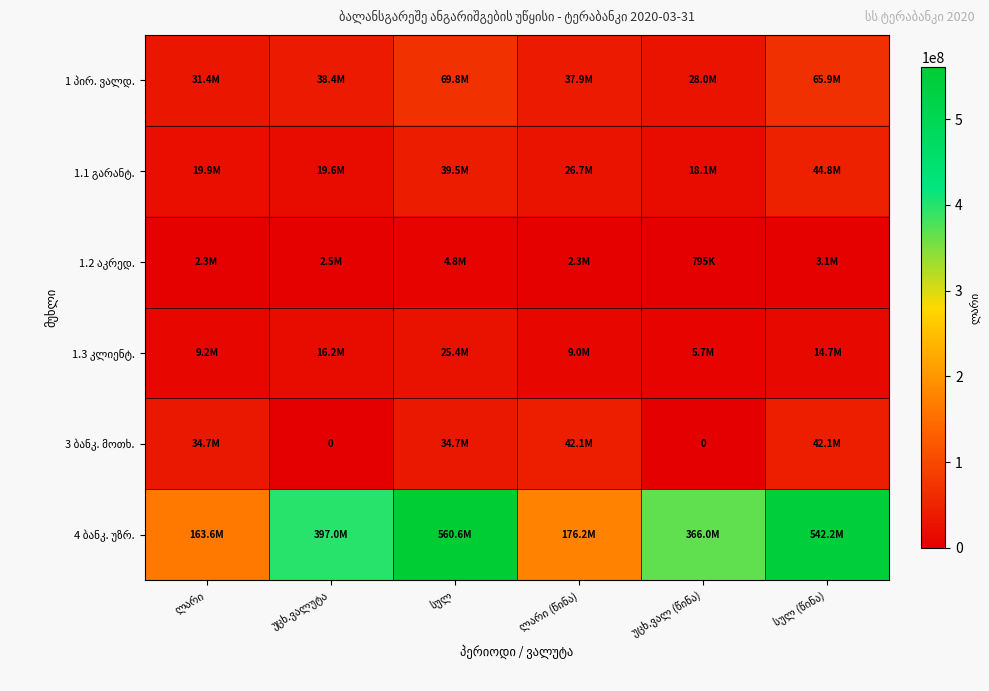

What is the average value of the 1 პირ. ვალდ. series?

45242967.4